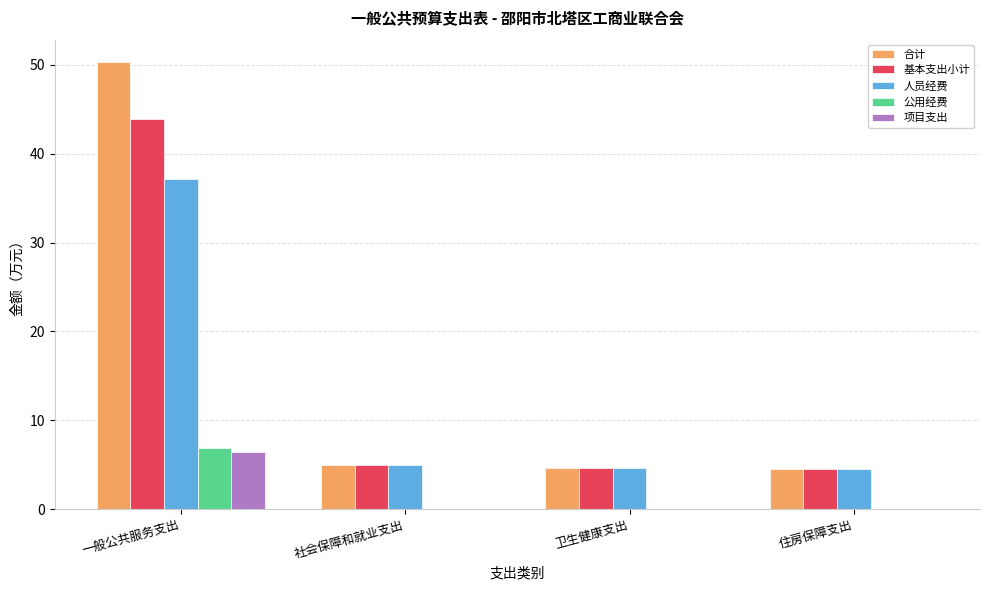

Is it true that 公用经费 equals 0.0 at 住房保障支出?

True